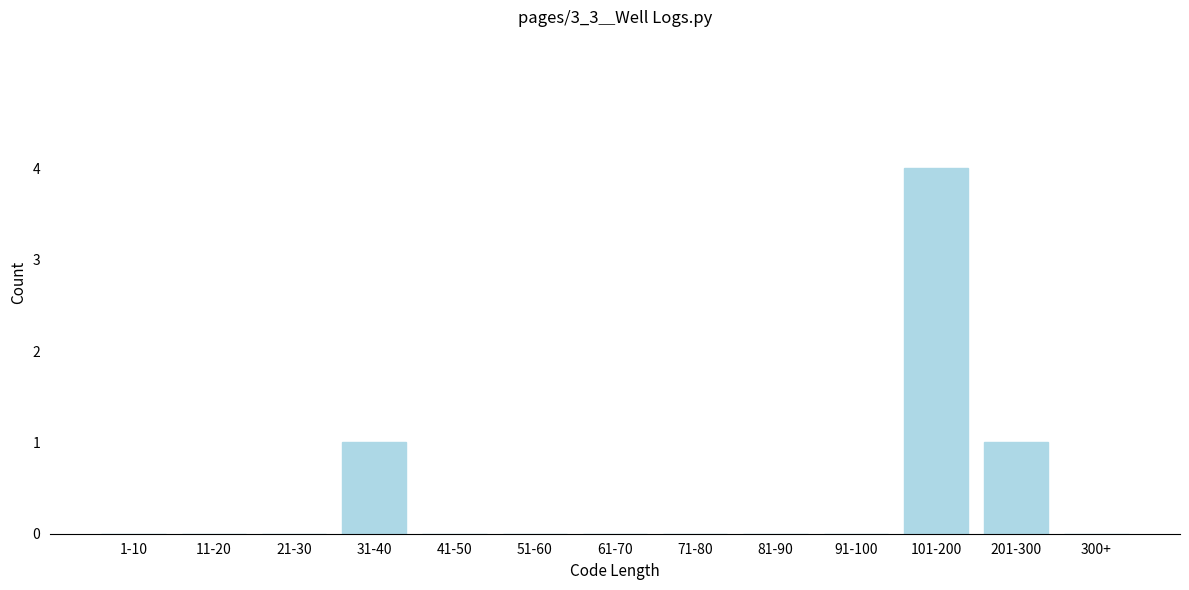

Reading left to right, transcribe all the data shown in this chart.

1-10=0	11-20=0	21-30=0	31-40=1	41-50=0	51-60=0	61-70=0	71-80=0	81-90=0	91-100=0	101-200=4	201-300=1	300+=0